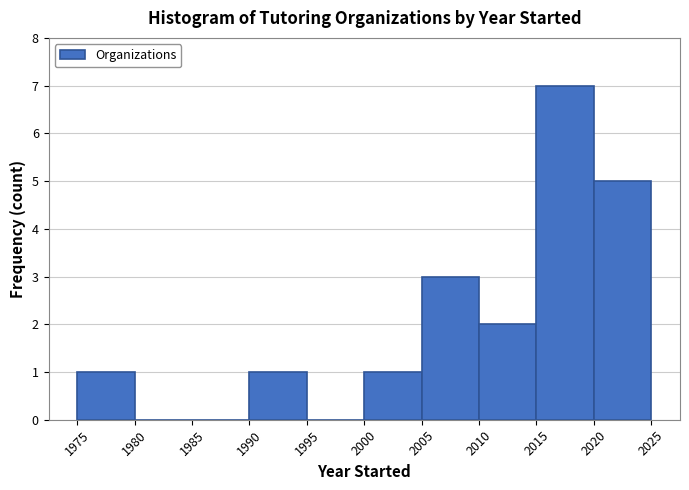

Reading left to right, list every bar in this chart as the range it spans on the x-axis followed by its height. The values are not printed on the chart, so give them approximately, as read against the axis.

1975 to 1980: 1
1980 to 1985: 0
1985 to 1990: 0
1990 to 1995: 1
1995 to 2000: 0
2000 to 2005: 1
2005 to 2010: 3
2010 to 2015: 2
2015 to 2020: 7
2020 to 2025: 5